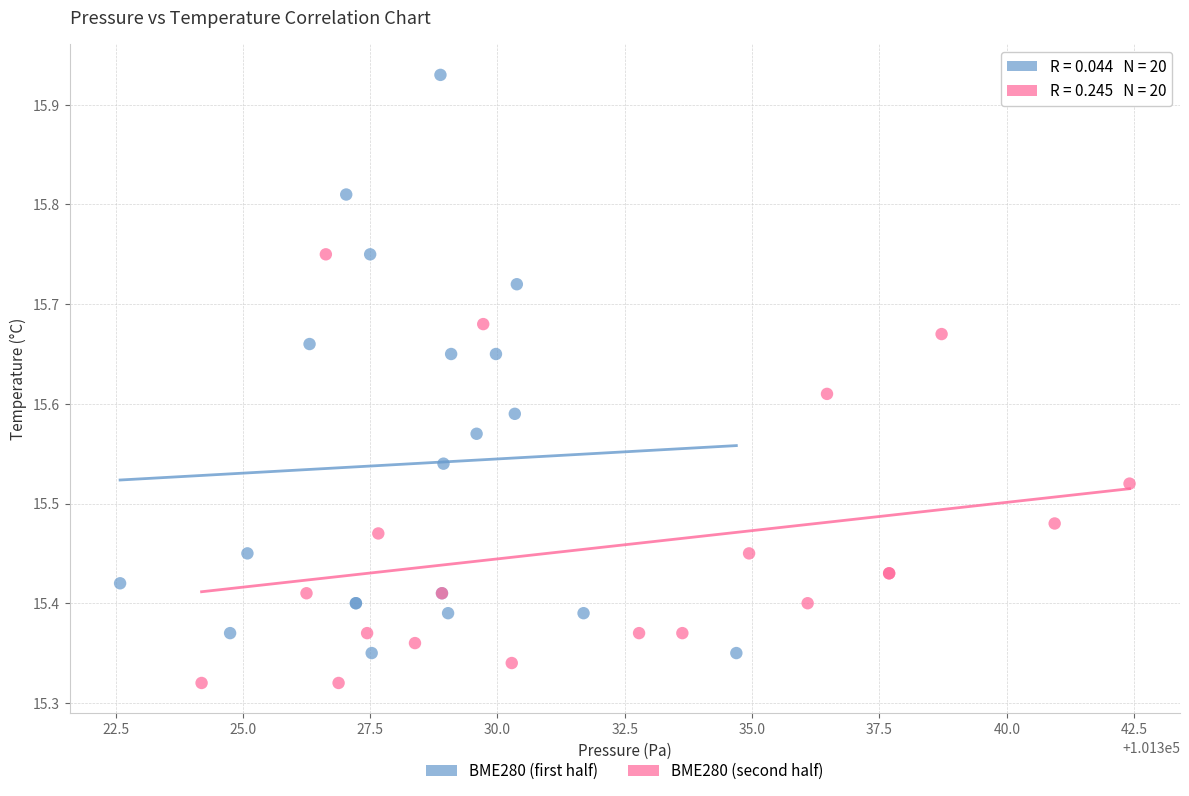

Which series contains the lowest Y value?

BME280 (second half)